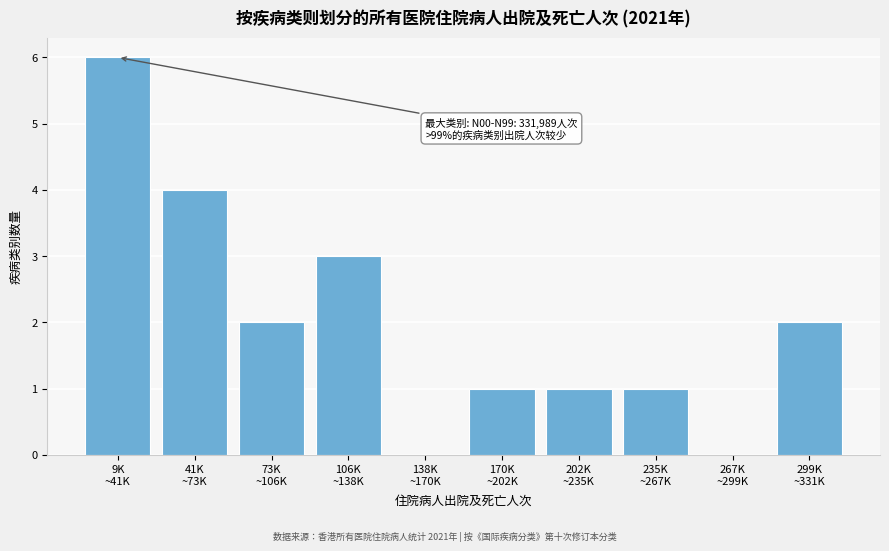

What is the sum of all values?

20